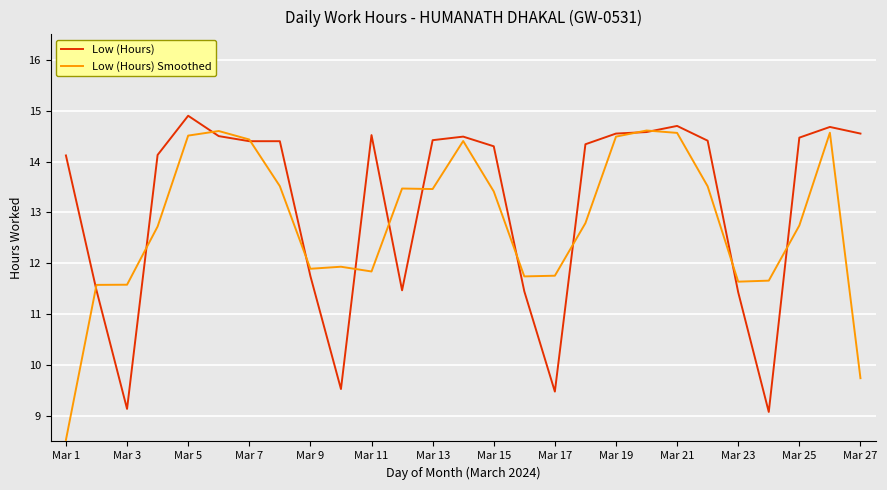

Which series has the largest total across all categories?

Low (Hours)